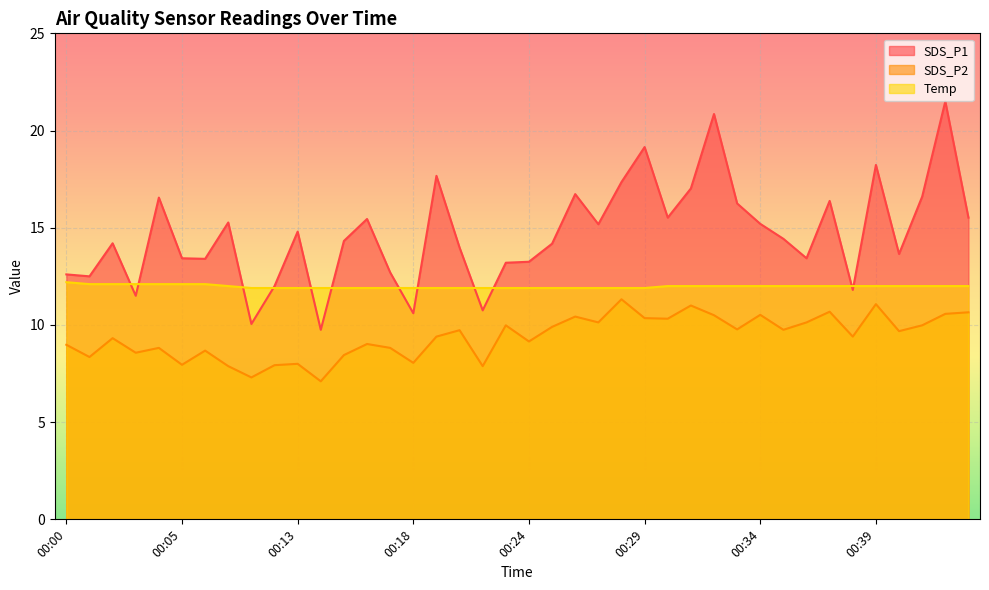

List the series in order of their peak value, lowest first.

SDS_P2, Temp, SDS_P1